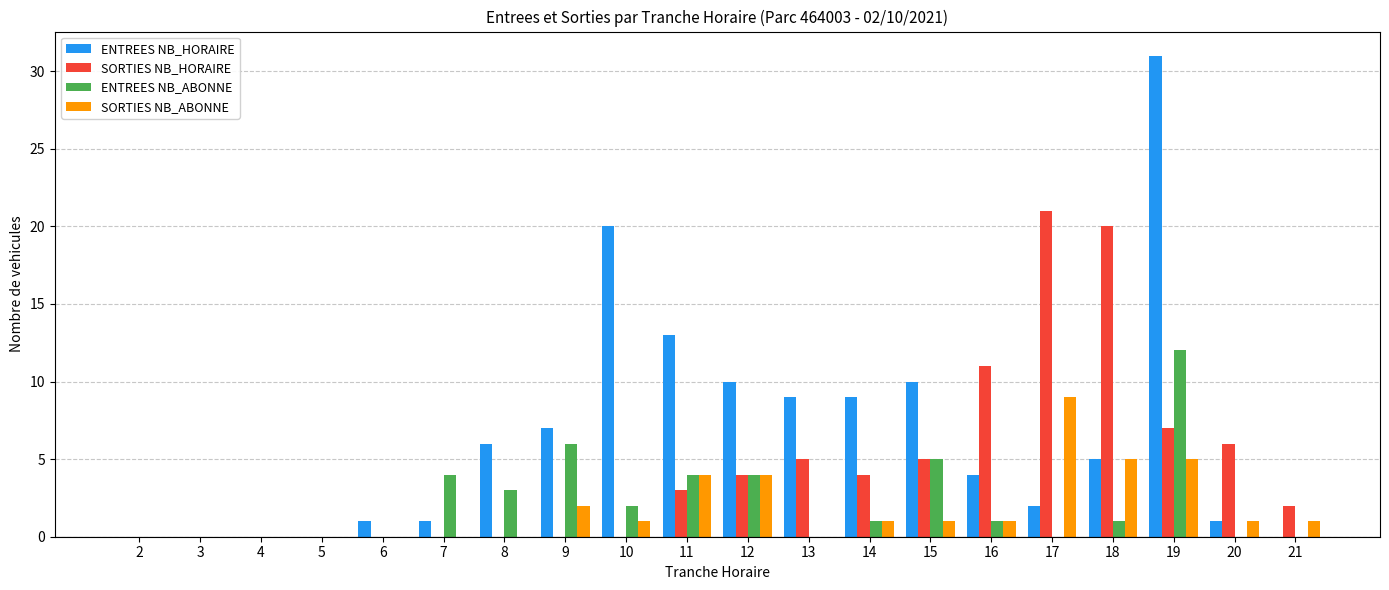

Is it true that ENTREES NB_ABONNE equals 4 at 5?

False